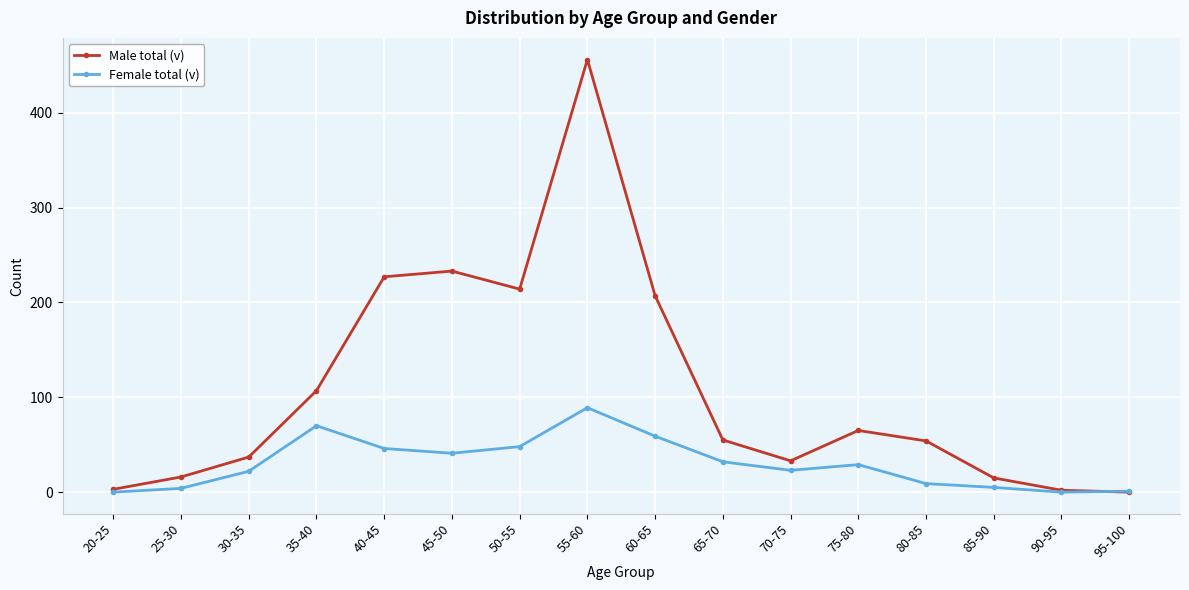

Is this an area chart (filled region under the line)?

No